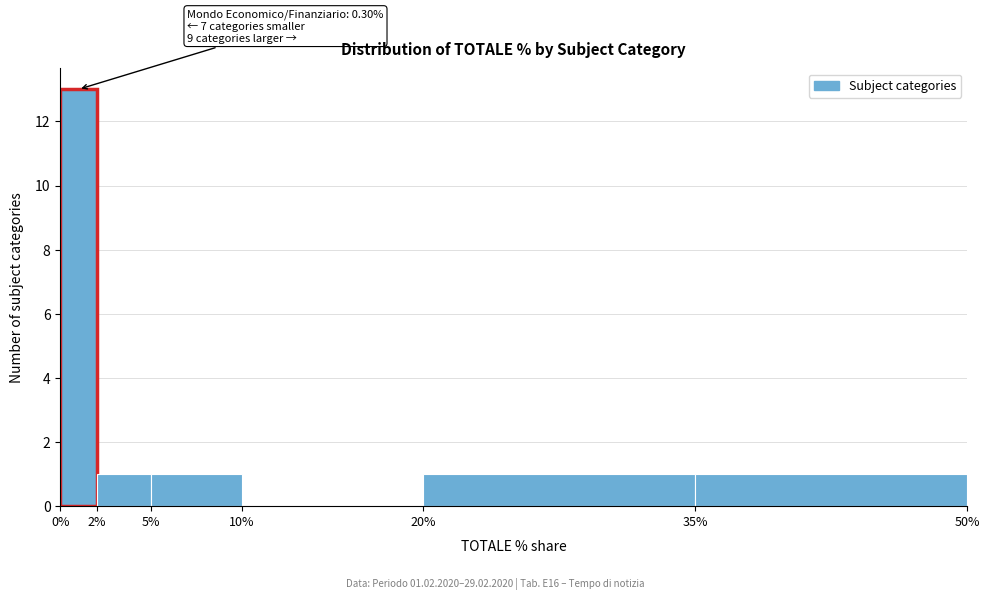

Which range on the x-axis has the tallest bar?

0% to 2%